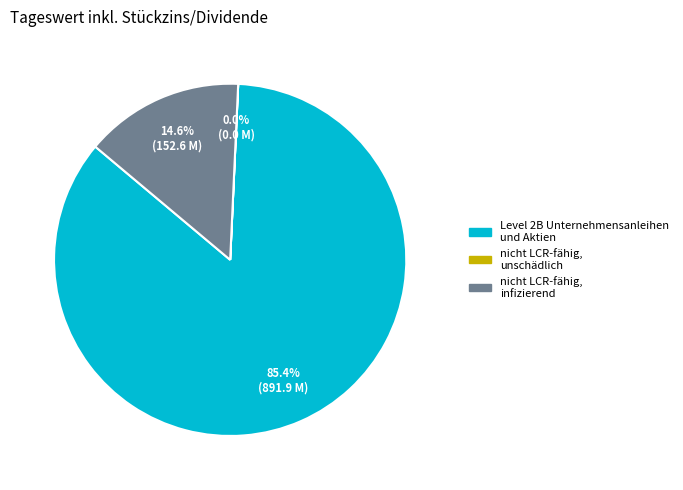

Which slice is the largest?

Level 2B Unternehmensanleihen und Aktien